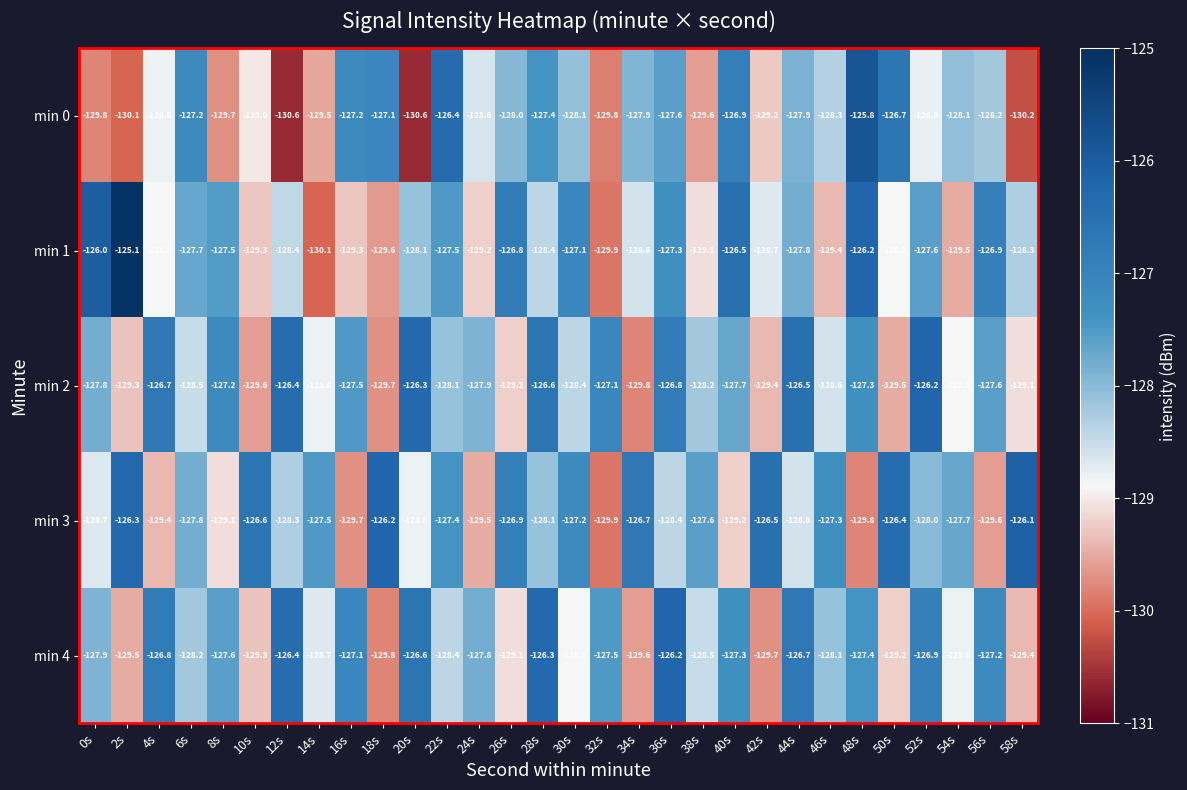

At which category is the sum across all series the highest?

36s